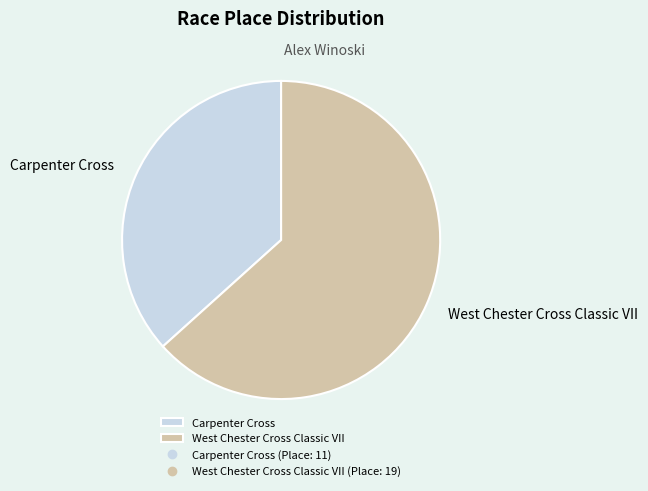

Do Carpenter Cross and West Chester Cross Classic VII together represent more than half of the pie?

Yes